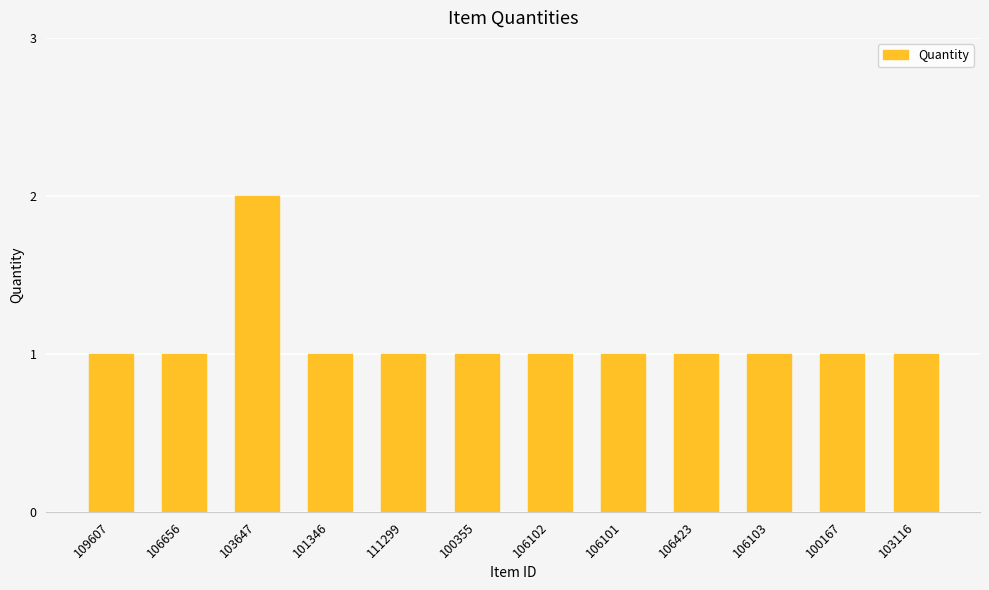

Are the bars grouped side by side (vs. stacked)?

No